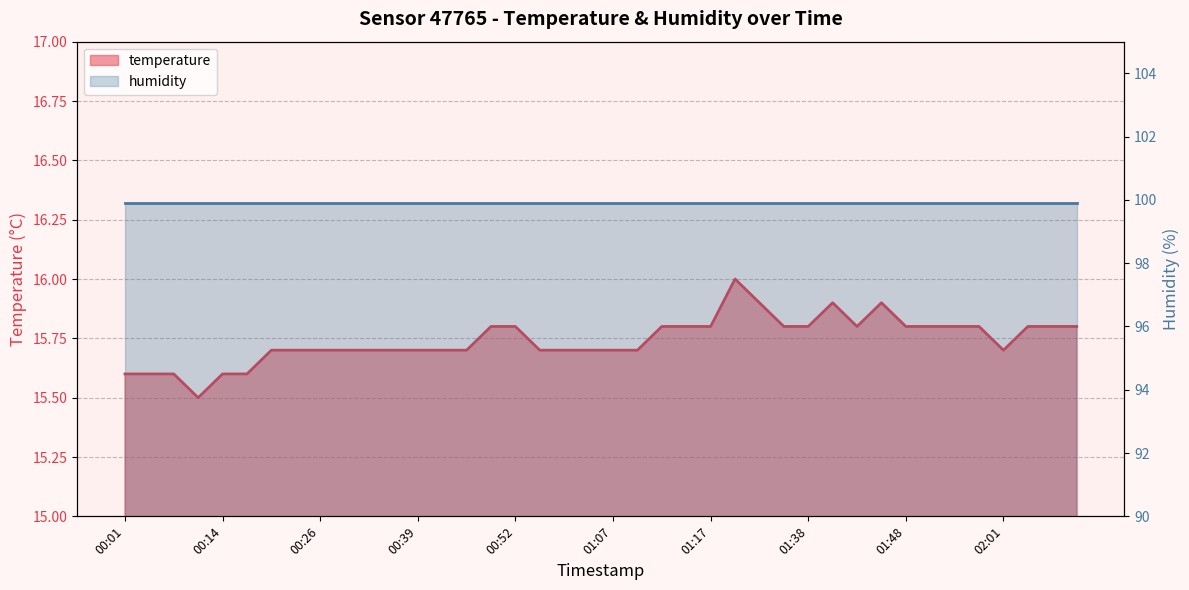

How many categories are shown in the chart?

40